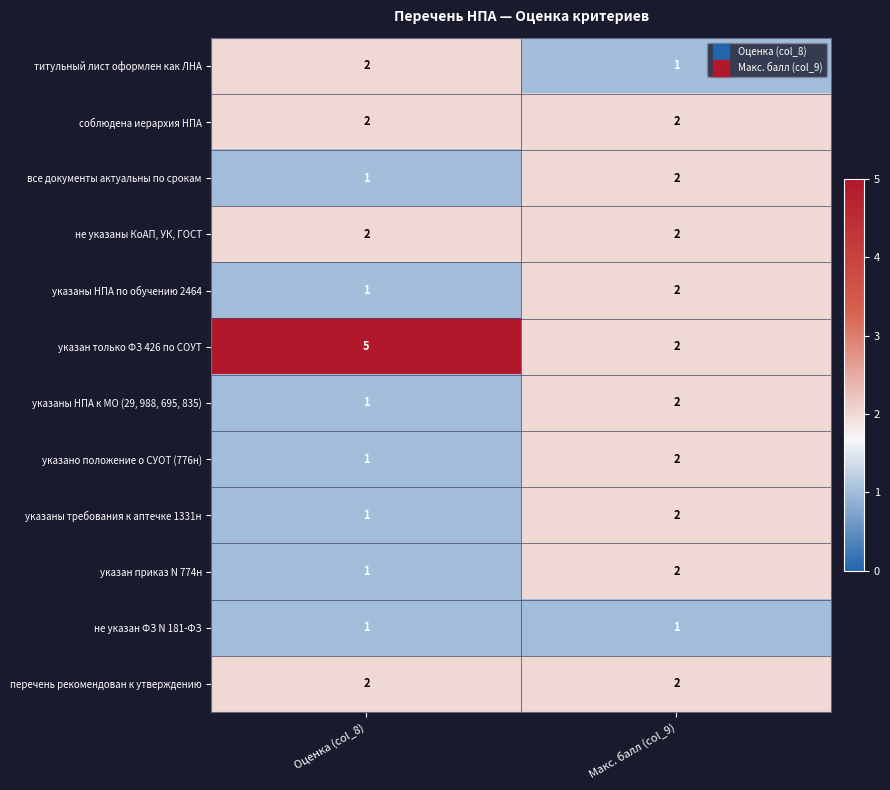

List the labels in order of все документы актуальны по срокам value, smallest first.

Оценка (col_8), Макс. балл (col_9)